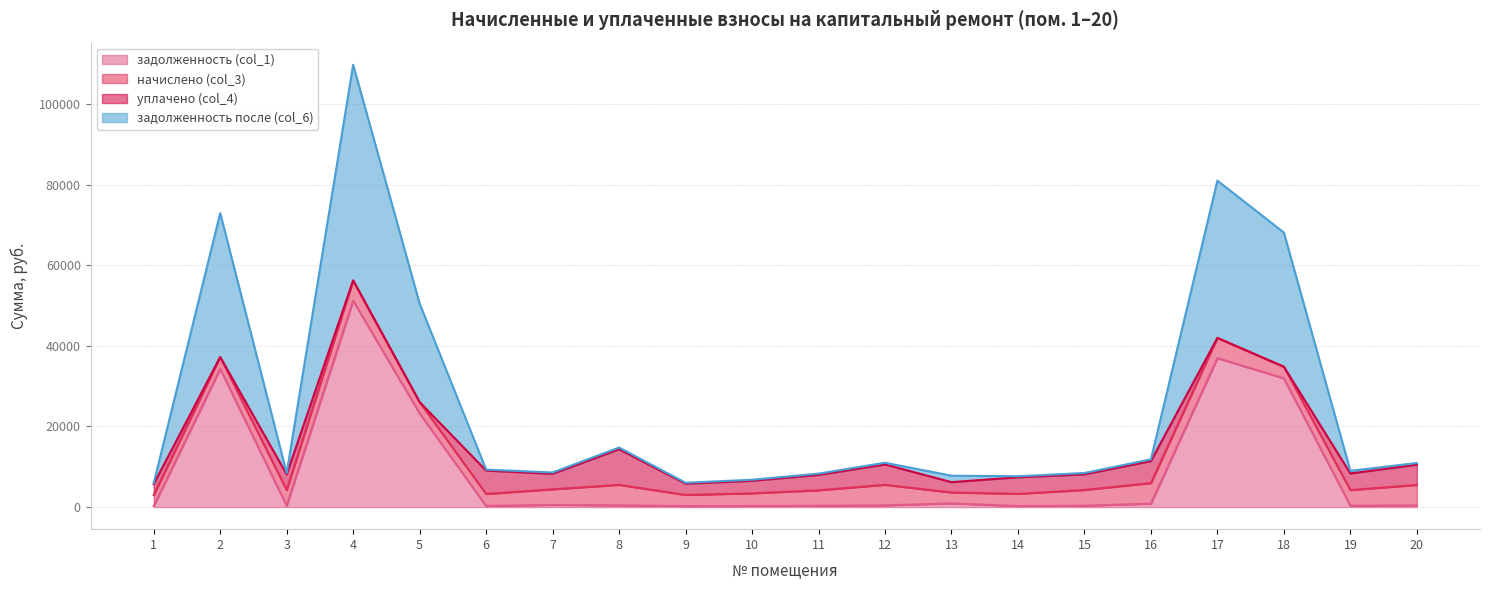

True or false: задолженность (col_1) and задолженность после (col_6) intersect in this chart.

False